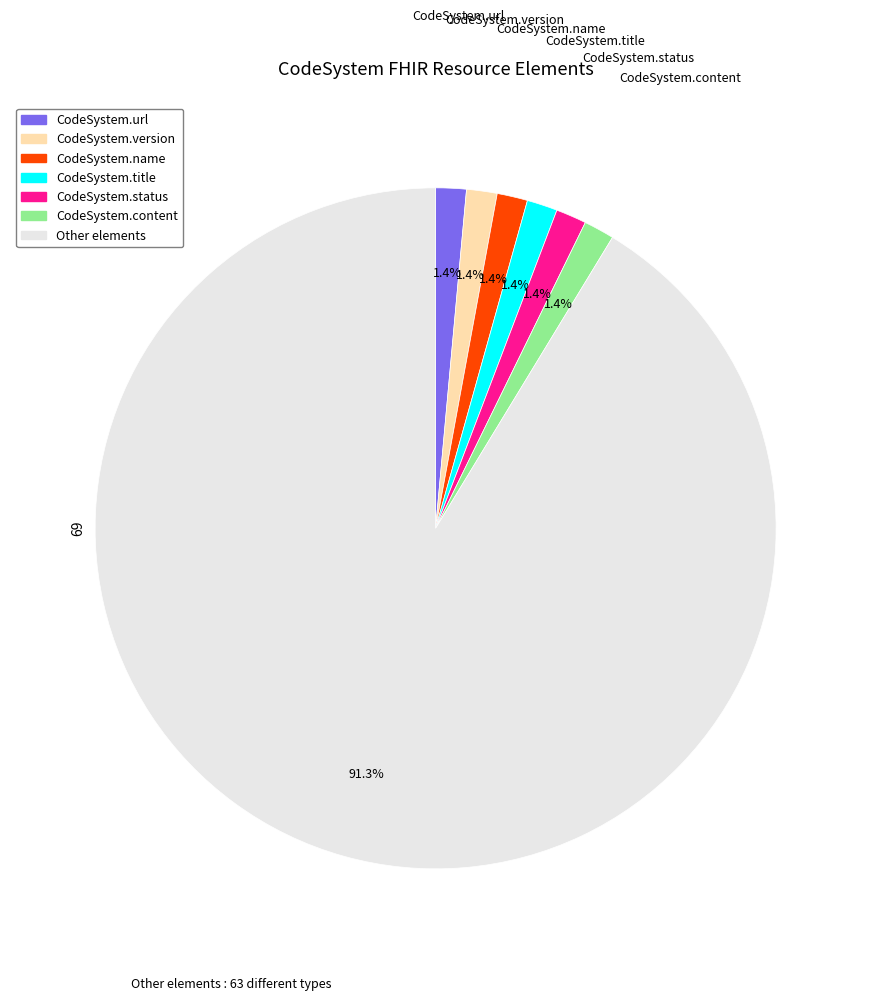

Do CodeSystem.url and Other elements together represent more than half of the pie?

Yes